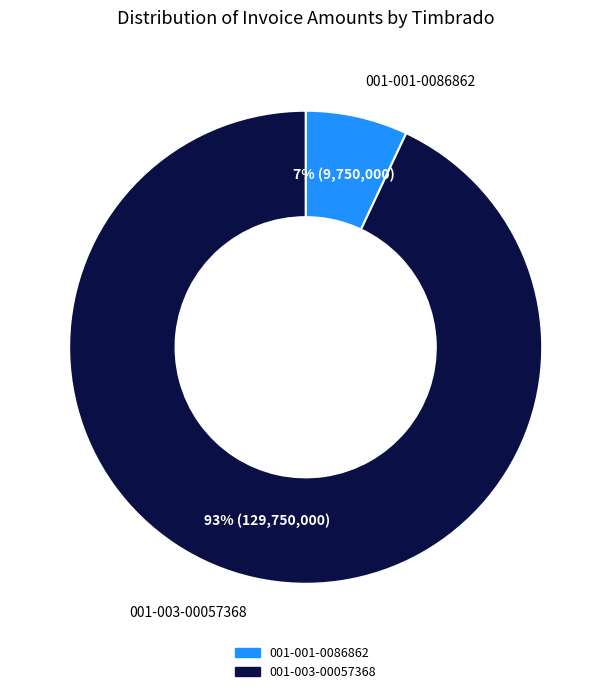

Which category has the smallest portion of the pie?

001-001-0086862